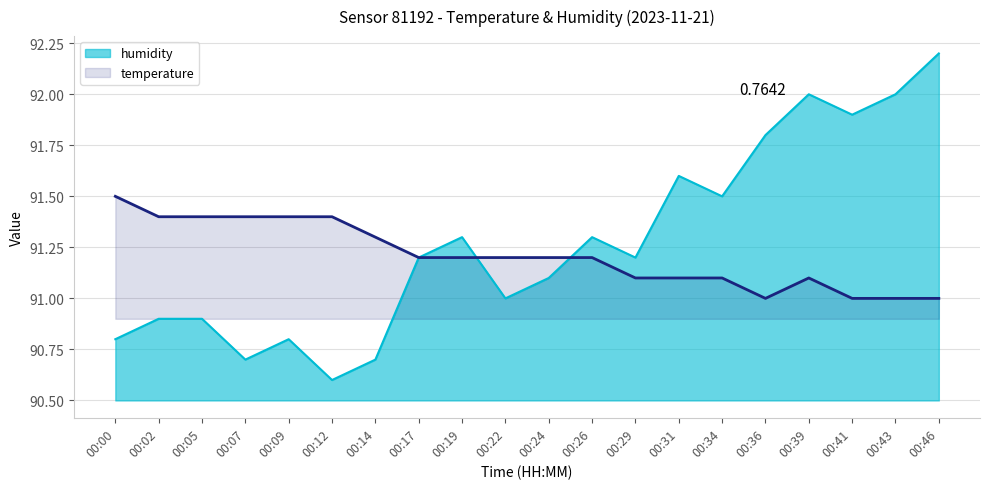

How many lines are shown in the chart?

2